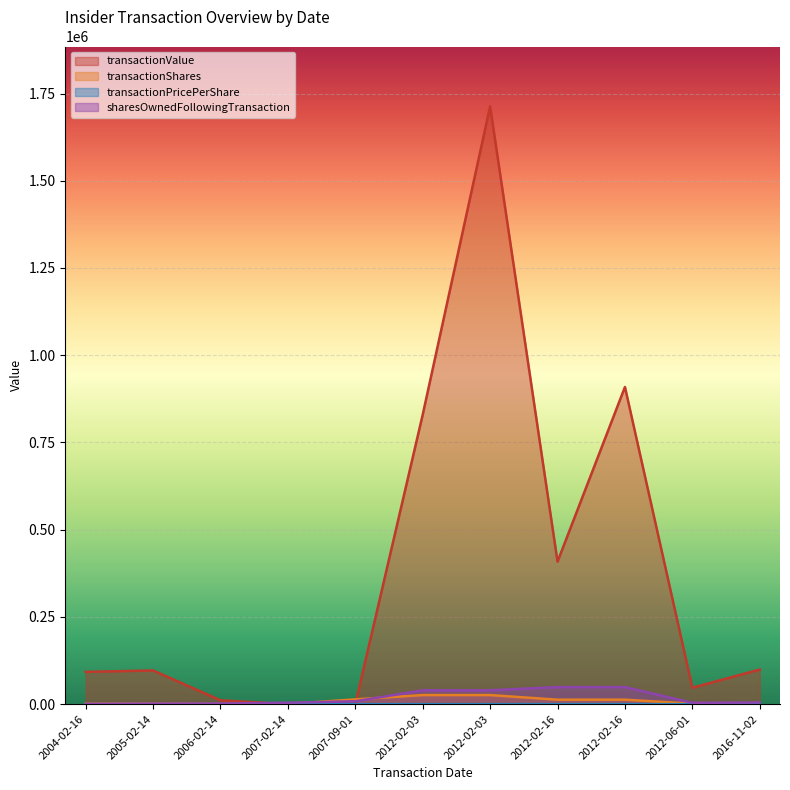

How many data points in transactionShares are less than 2670?

5